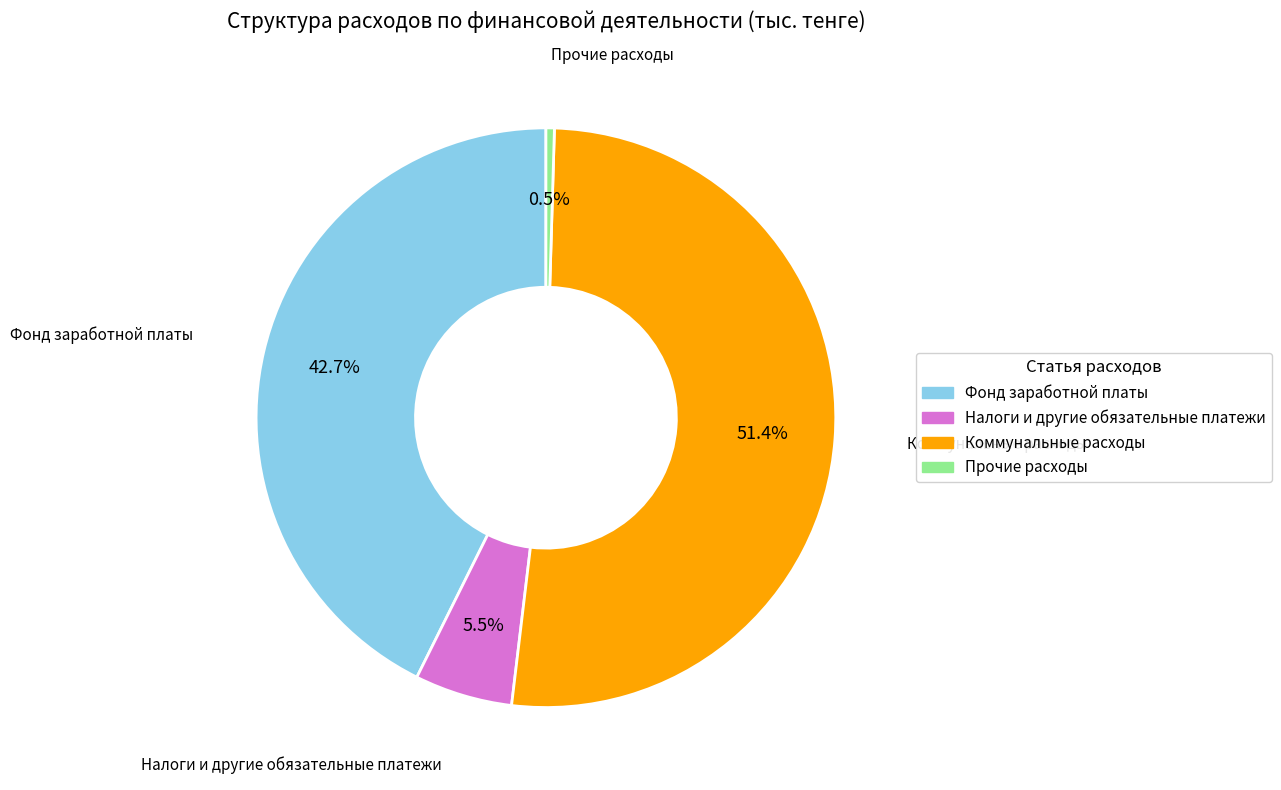

Which slice is the smallest?

Прочие расходы